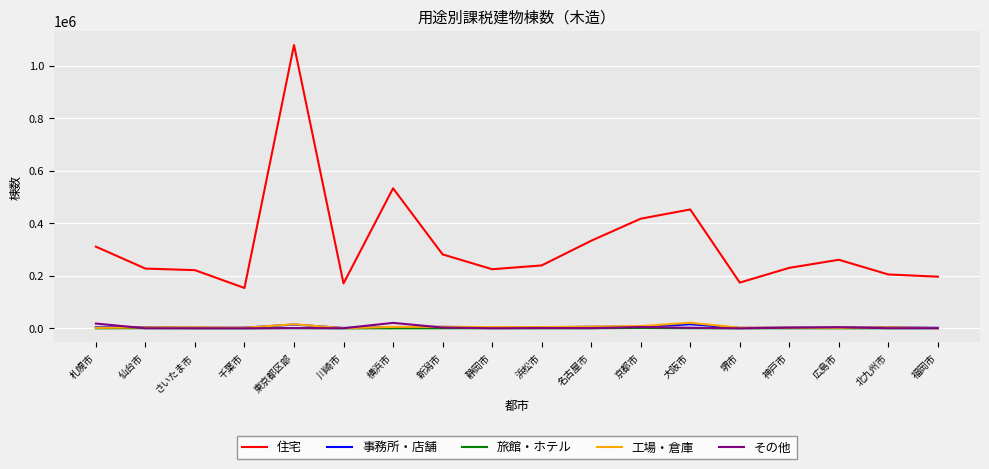

What is the difference between the highest and lowest values at さいたま市?

221380